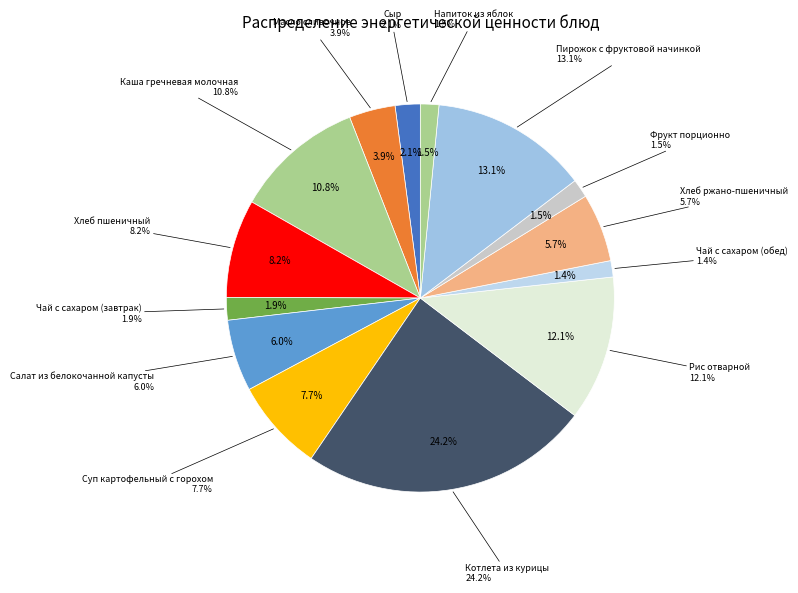

To the nearest percent, what portion does Чай с сахаром (обед) represent?

1%